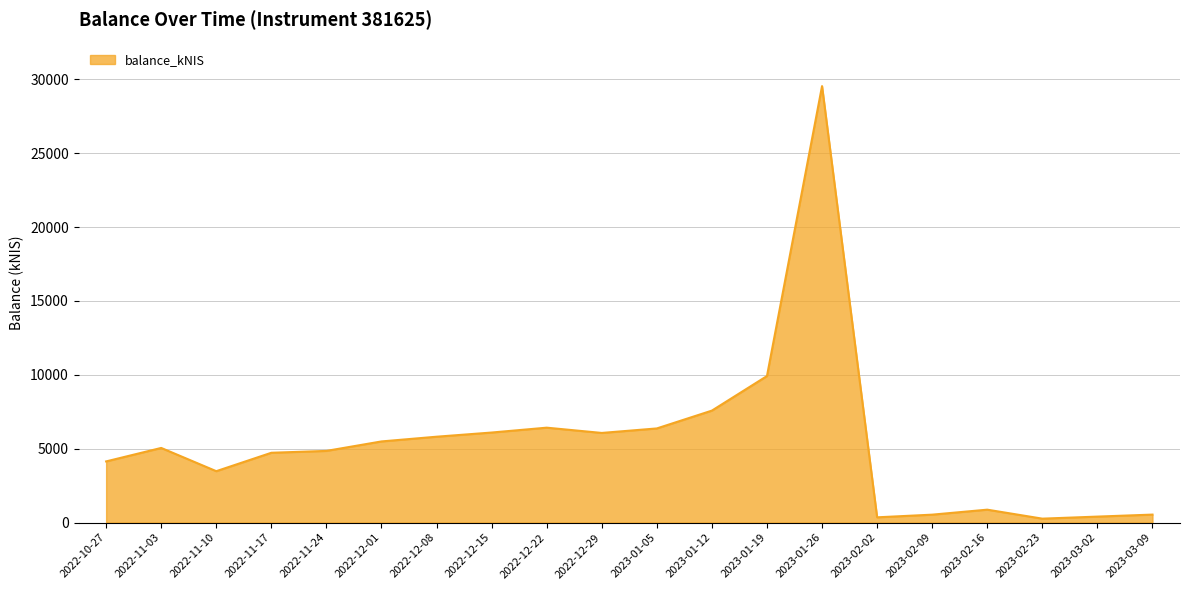

Which category has the highest value across all series?

2023-01-26